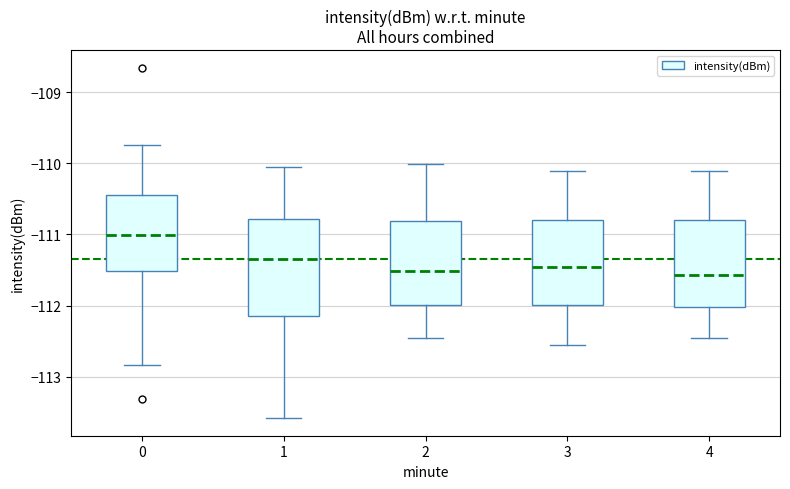

Comparing the boxes themselves (not the whiskers), which one is the tallest?

1